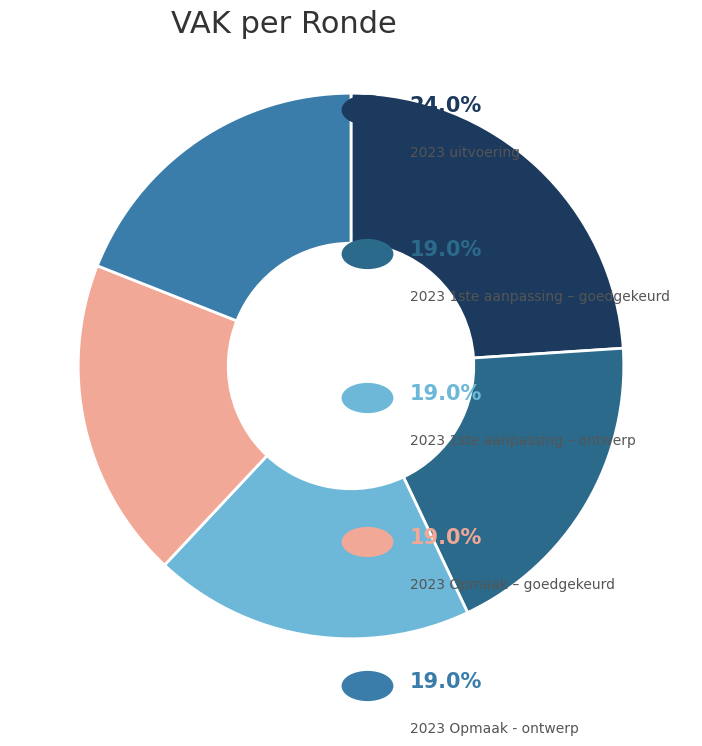

Does any single category account for the majority?

No